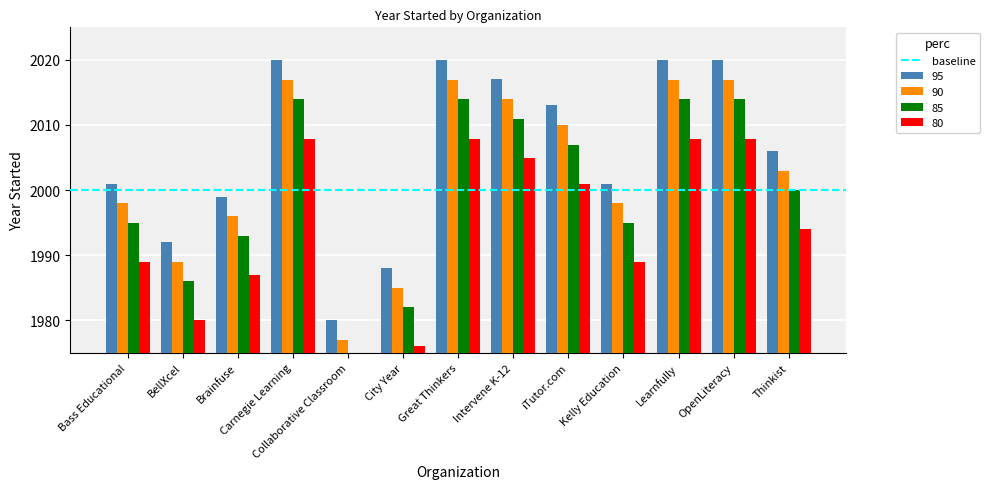

Rank the series at BellXcel from lowest to highest value.

85, 90, 80, 95